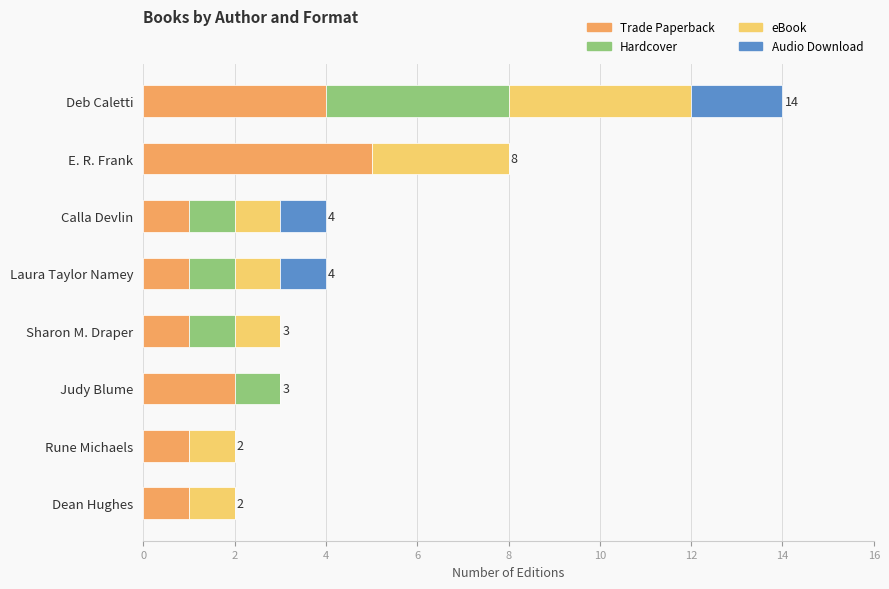

What are all the series names shown in the legend?

Trade Paperback, Hardcover, eBook, Audio Download